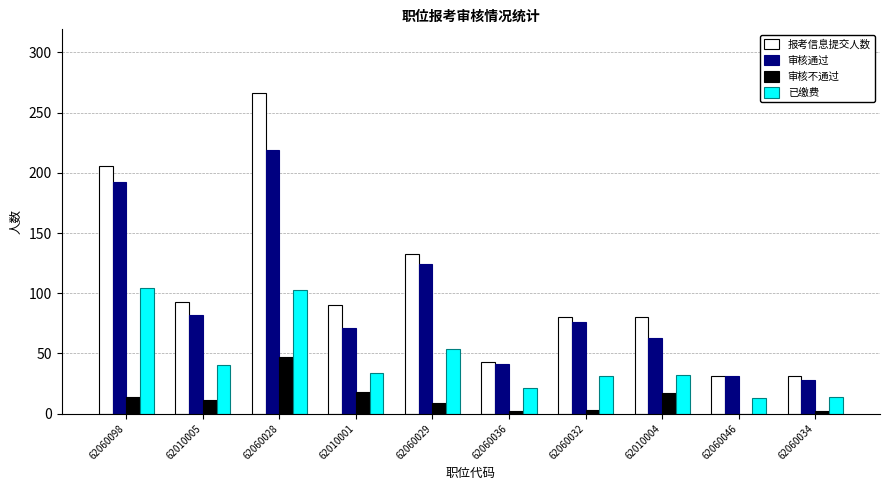

At which label is 报考信息提交人数 closest to 148?

62060029